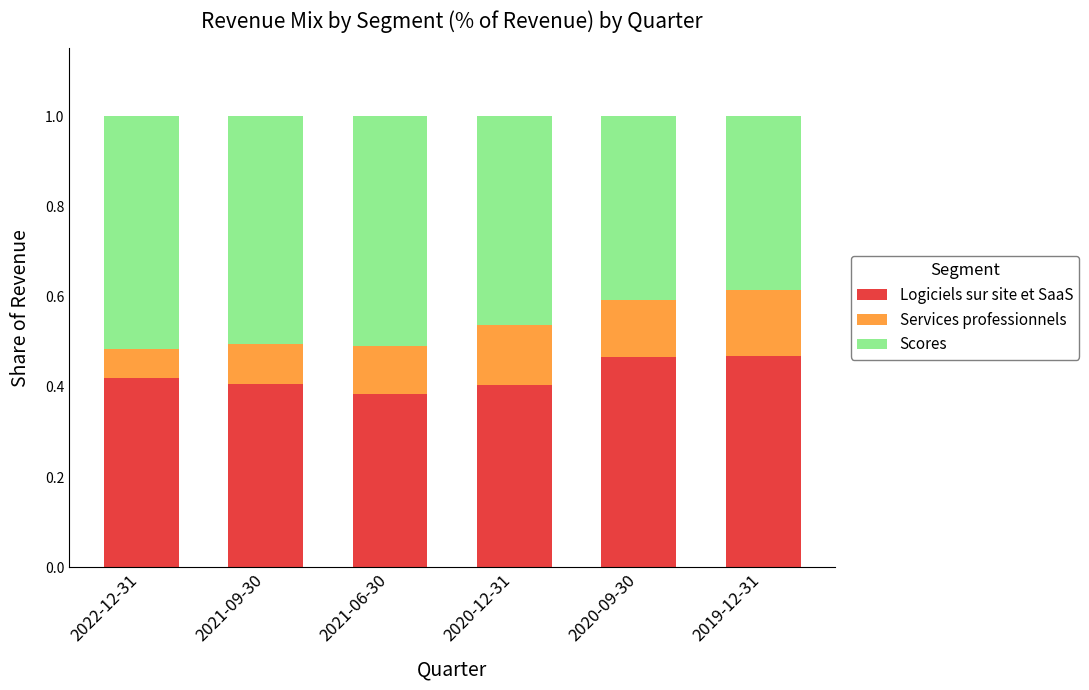

Count the Logiciels sur site et SaaS values in the range 0 to 1.

6